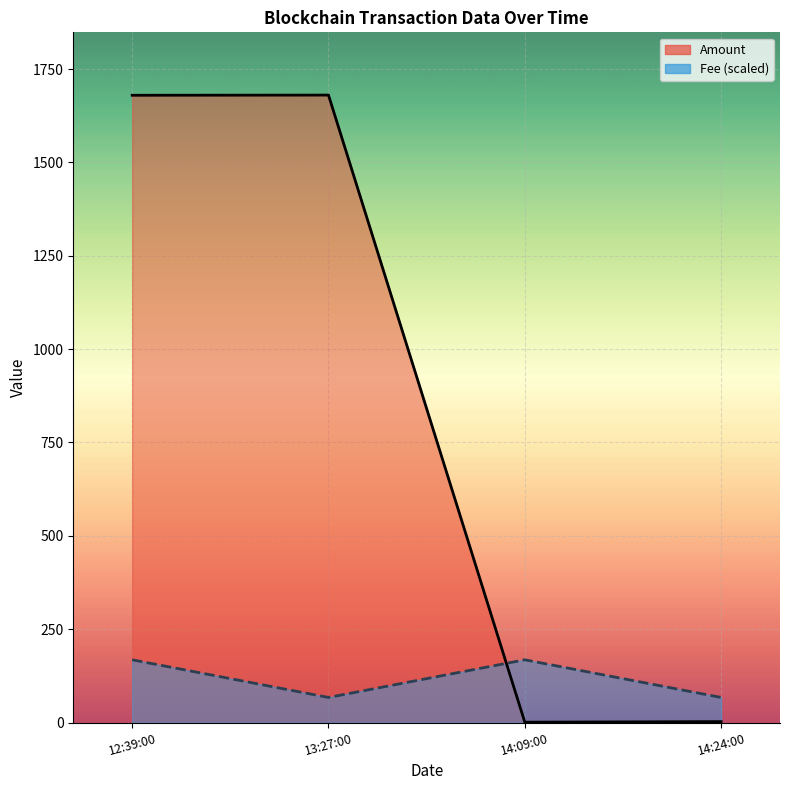

Which series has the widest spread of values?

Amount